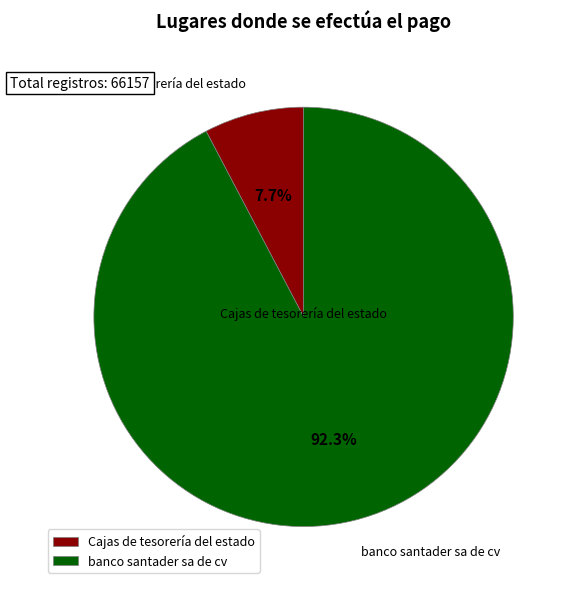

To the nearest percent, what is the average slice percentage?

50%